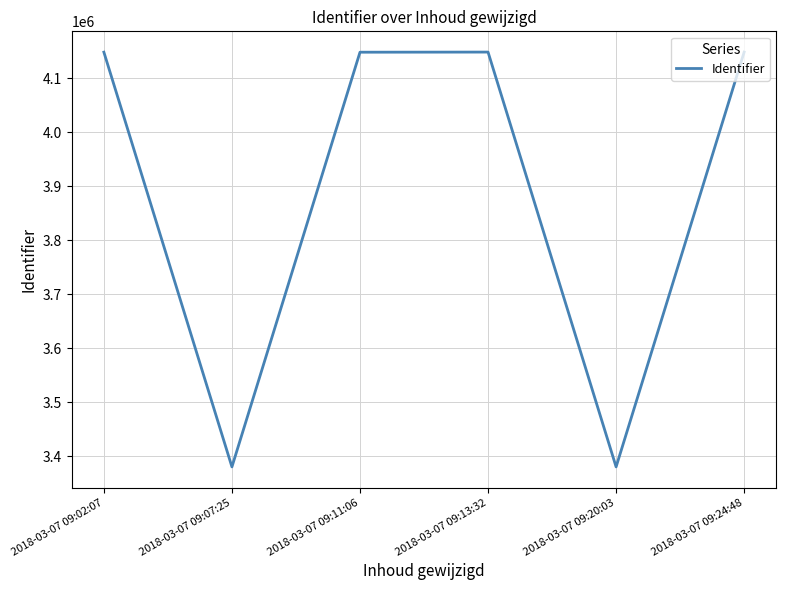

The chart shows a value of 4148009 at 2018-03-07 09:11:06. True or false?

True